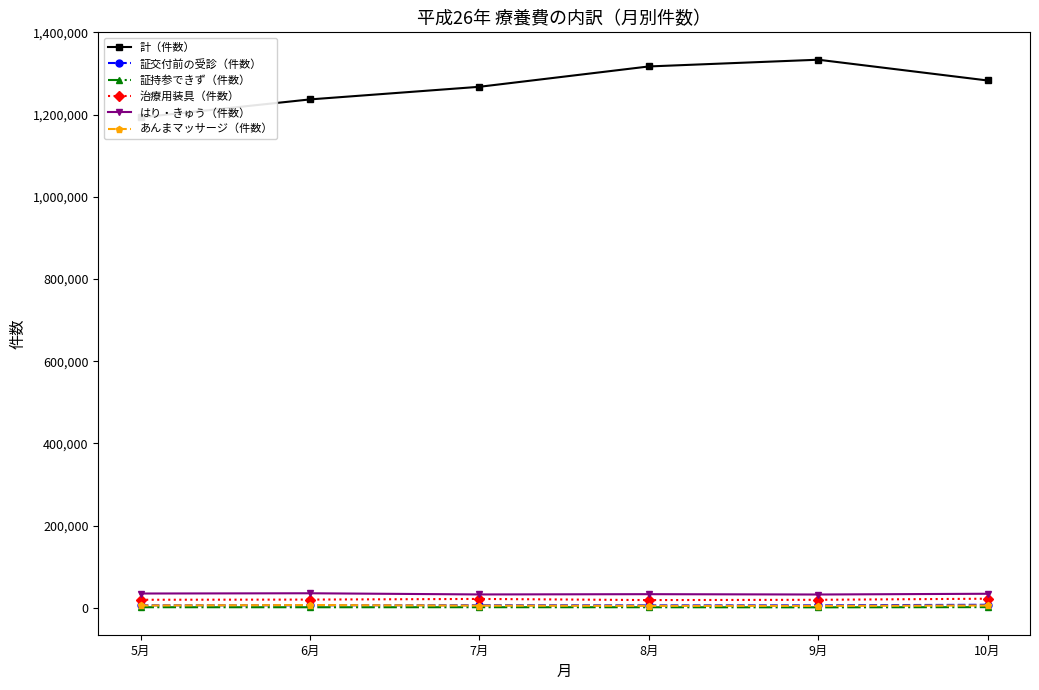

What position from the left is 8月?

4